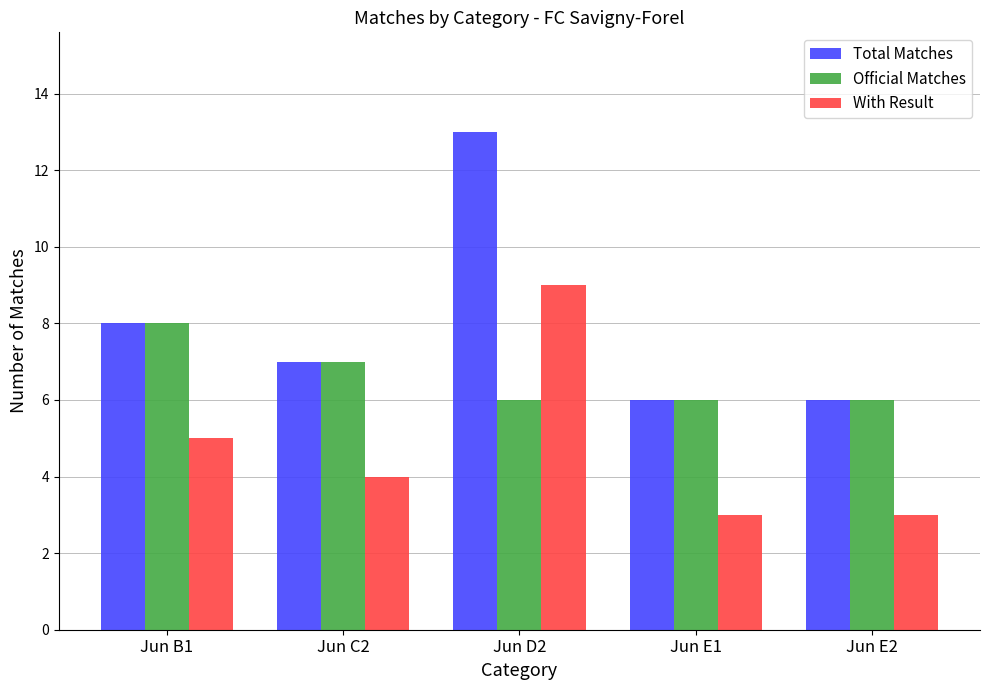

Count the number of data series in this chart.

3